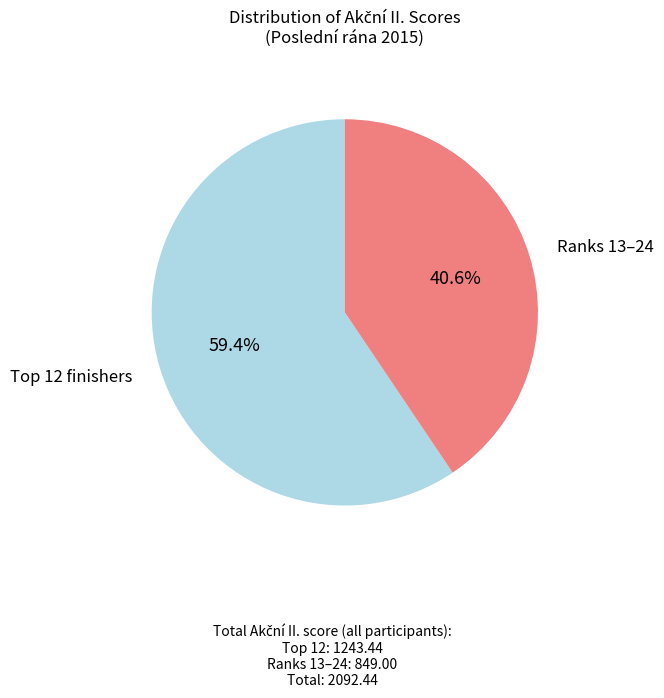

Does any single category account for the majority?

Yes